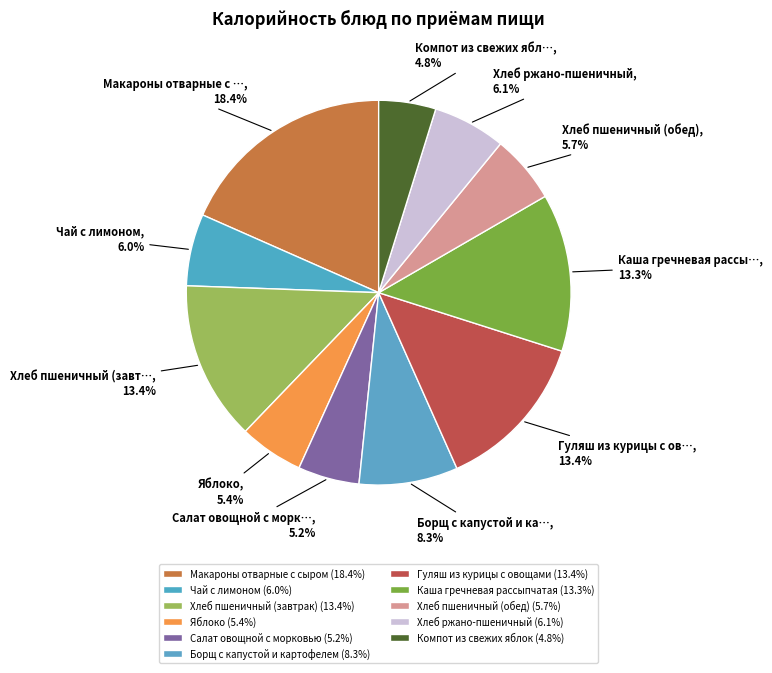

To the nearest percent, what is the average slice percentage?

9%